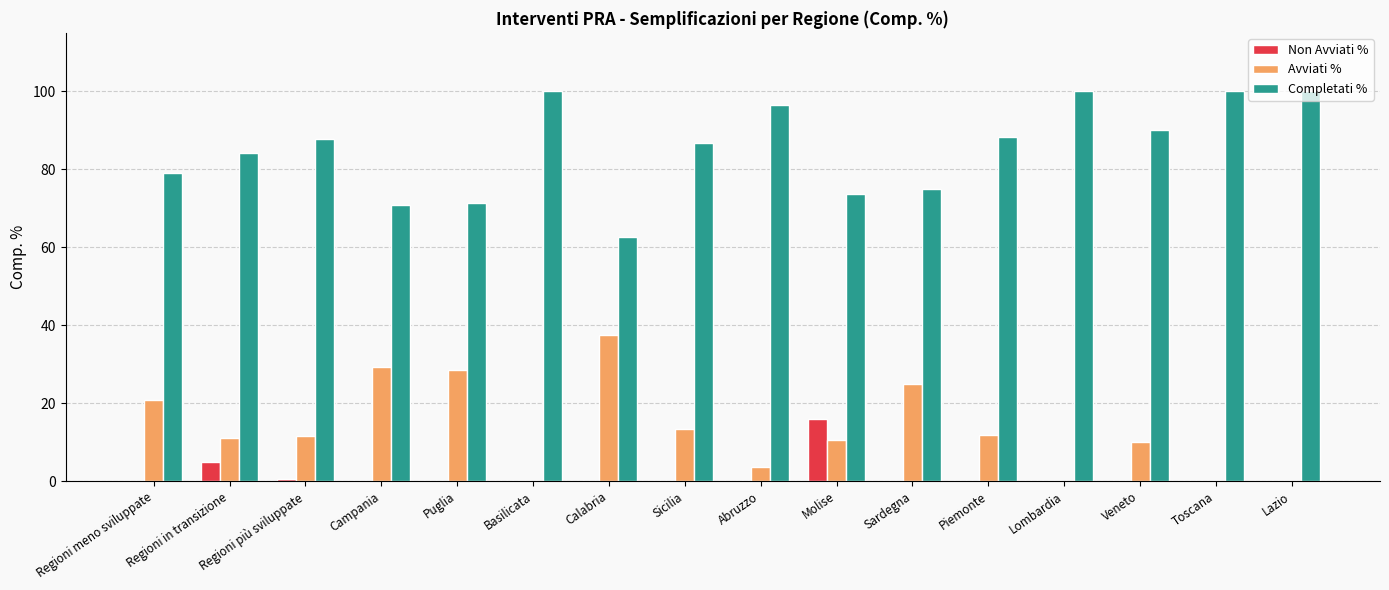

Which series has the largest total across all categories?

Completati %